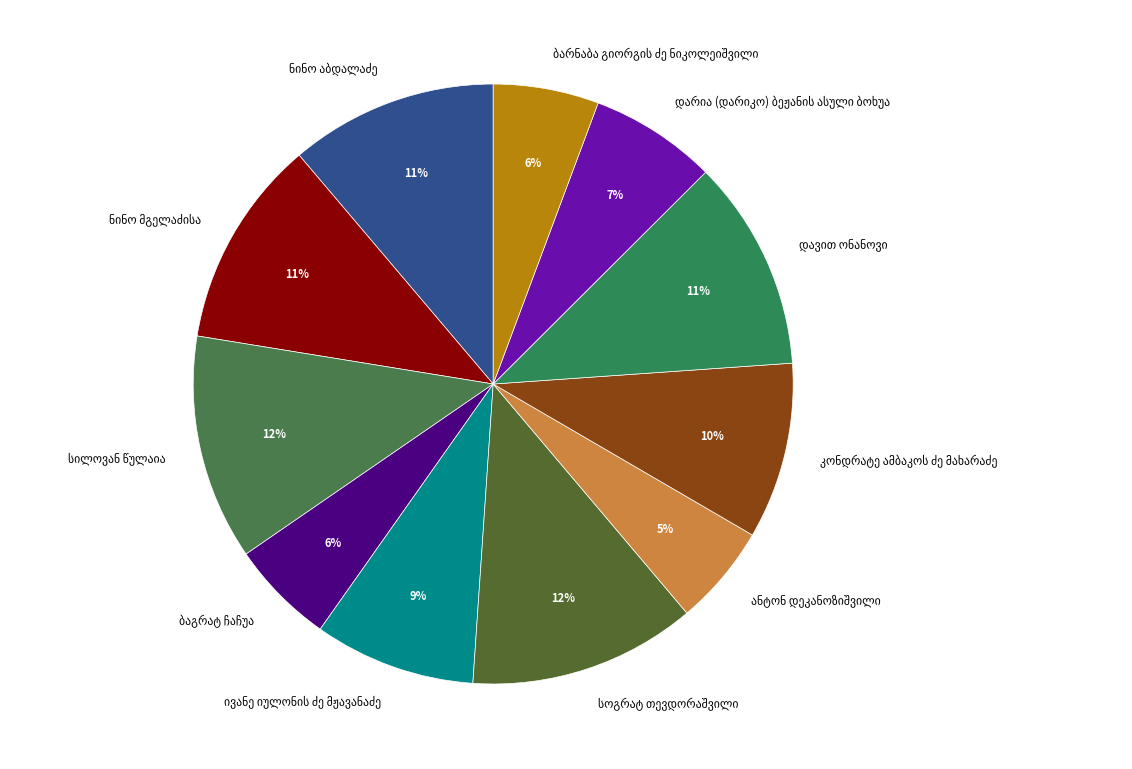

How many slices are in this pie chart?

11